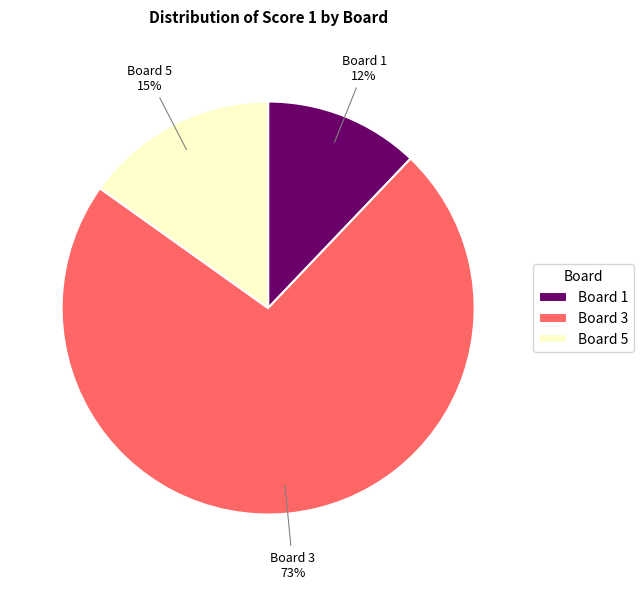

Does Board 3 account for over 50% of the chart?

Yes